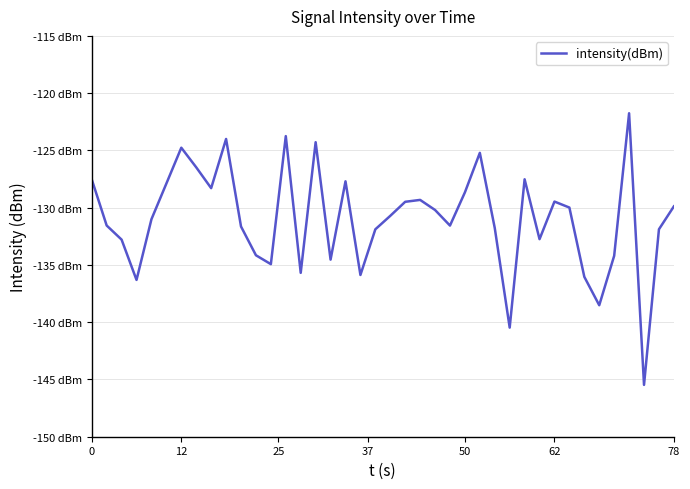

How many interior local peaks (higher than both neighbors) does the data have?

10